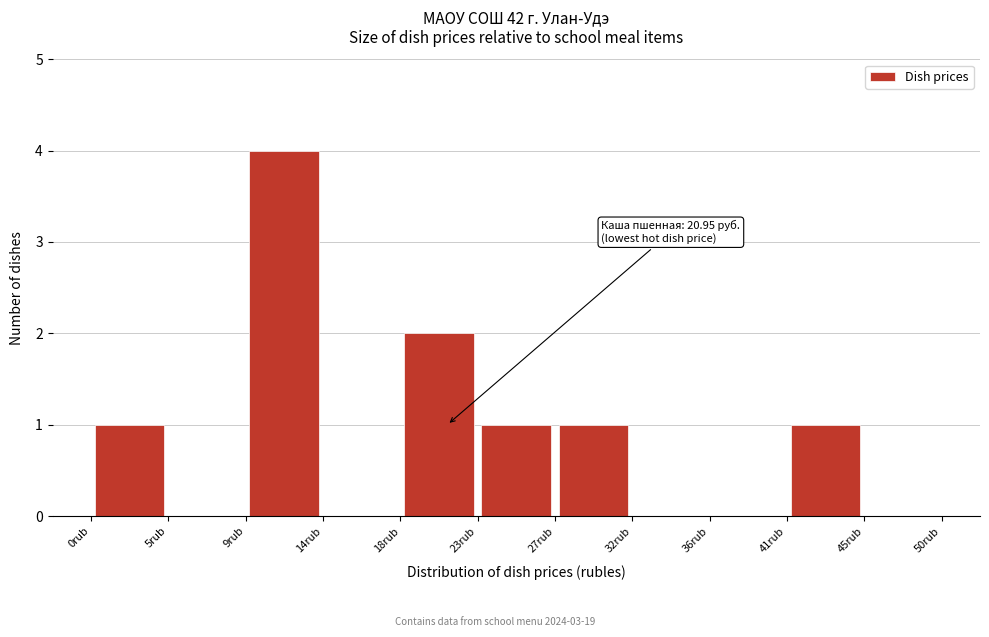

Over which range of the x-axis is the bar tallest?

9.0 to 13.5